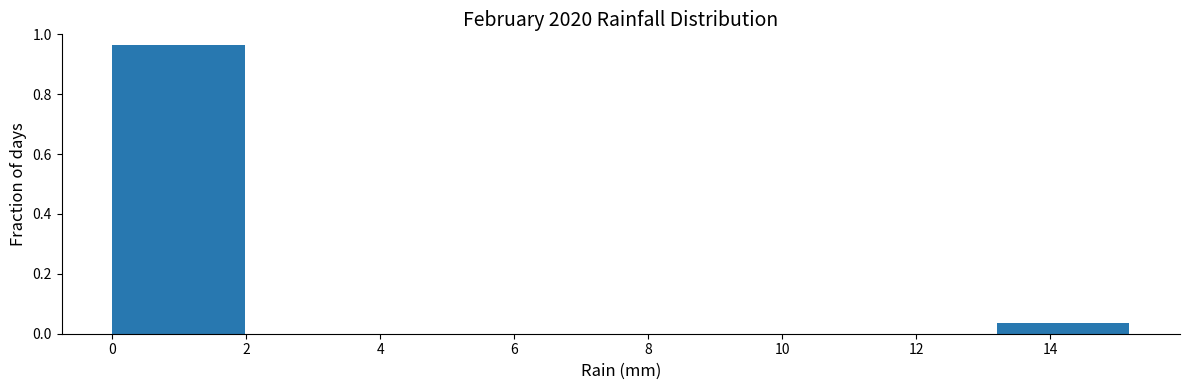

Reading left to right, transcribe this chart: for each bar, give the range it covers on the x-axis and its height. The values are not printed on the chart, so give them approximately, as read against the axis.

0.0 to 2.2: 0.96
2.2 to 4.4: 0
4.4 to 6.6: 0
6.6 to 8.8: 0
8.8 to 11.0: 0
11.0 to 13.2: 0
13.2 to 15.4: 0.04